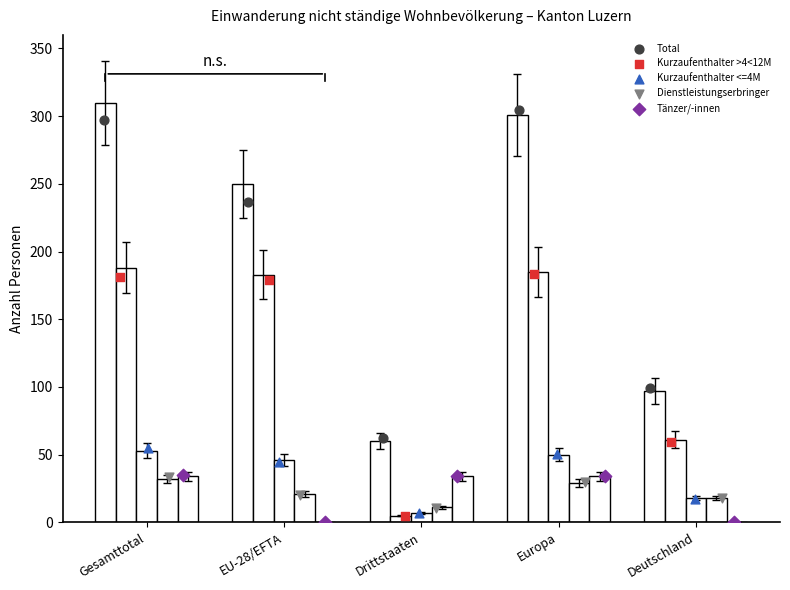

Is the value of Tänzer/-innen at Europa greater than the value of Kurzaufenthalter <=4M at Europa?

No